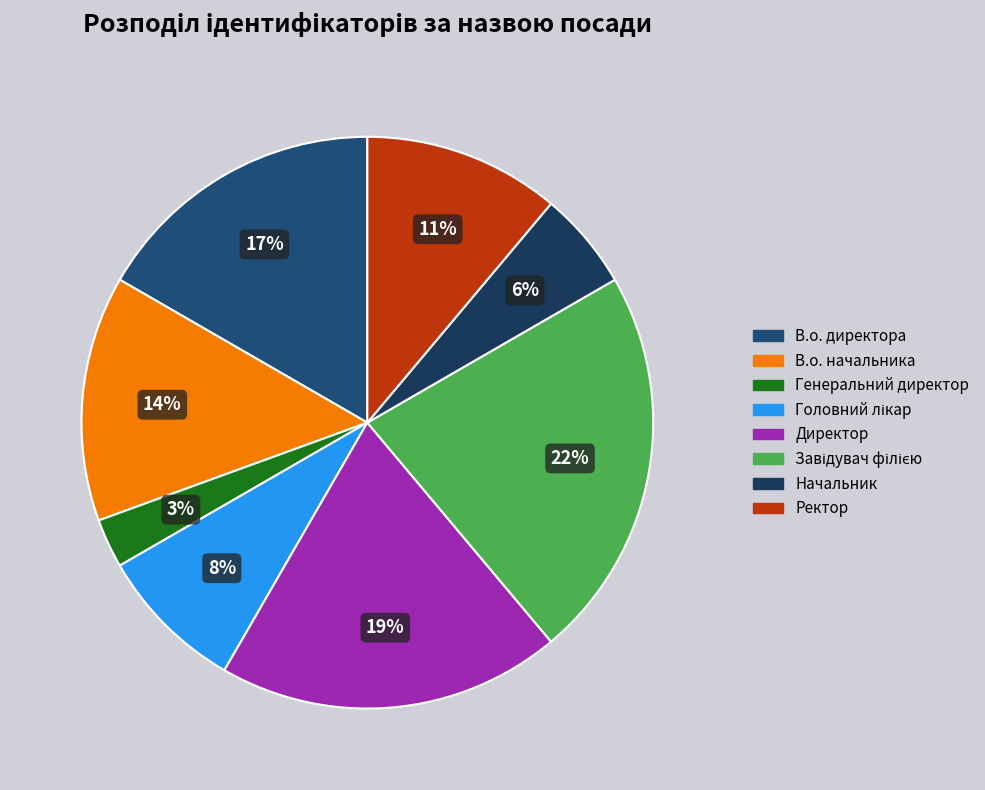

To the nearest percent, what is the difference between the largest and smallest slice percentages?

19%